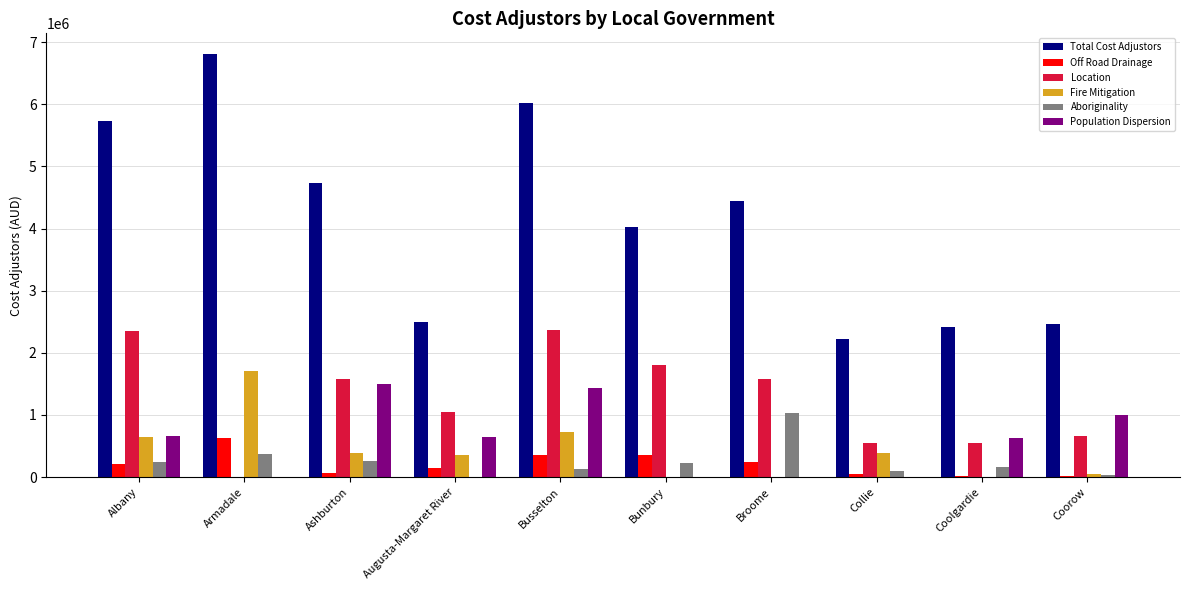

How many groups of bars are there?

10